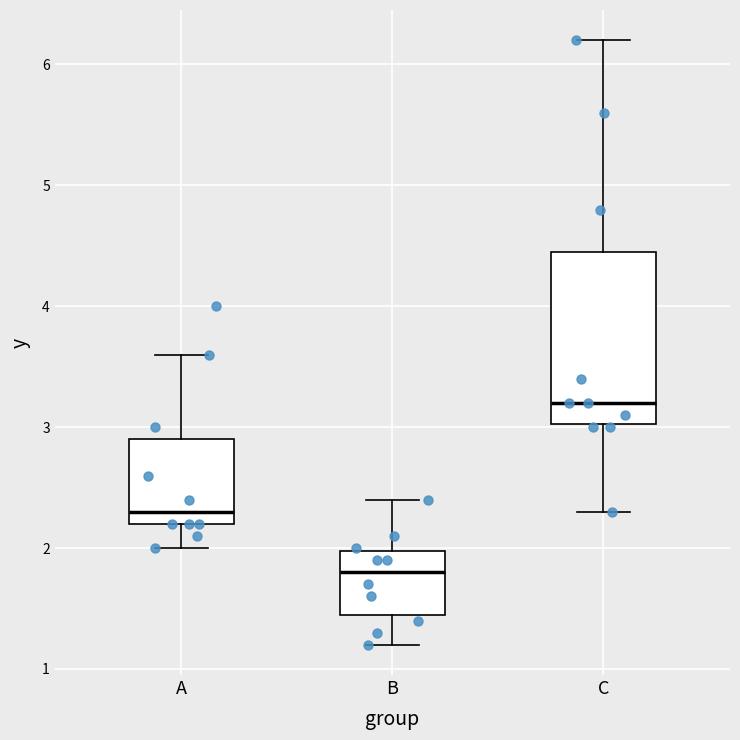

Where does the lower whisker of the box for A end on the y-axis? The values are not printed on the chart, so give them approximately, as read against the axis.

2.0